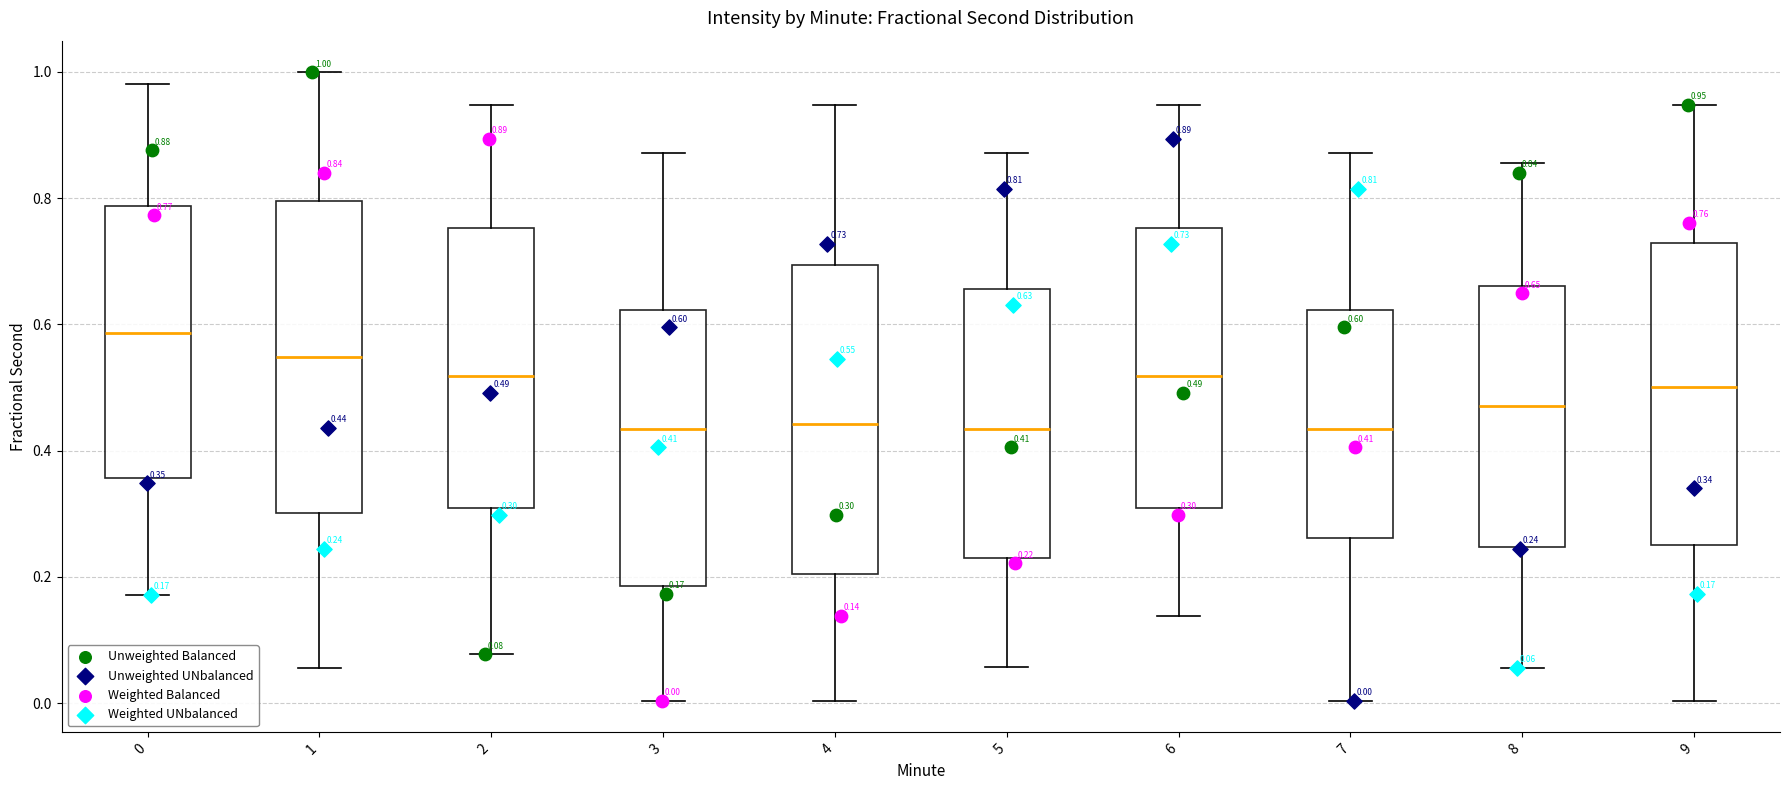

Which box's median line is the highest?

0